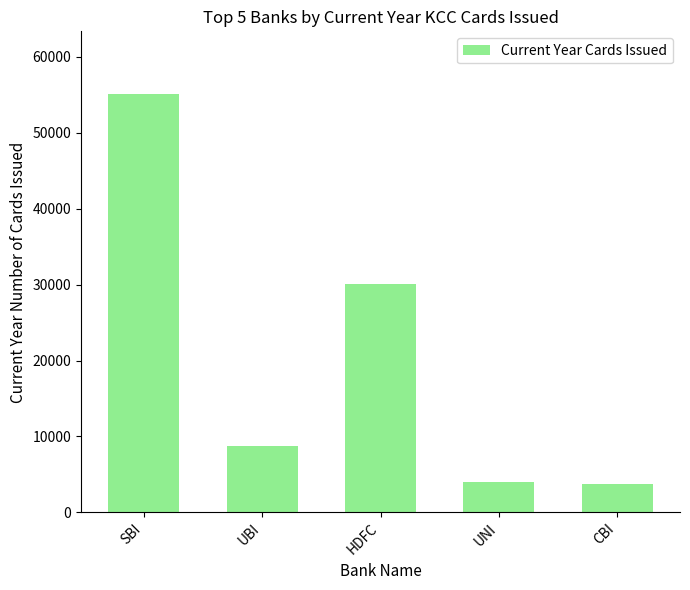

What is the difference between the maximum and second lowest values?

51126